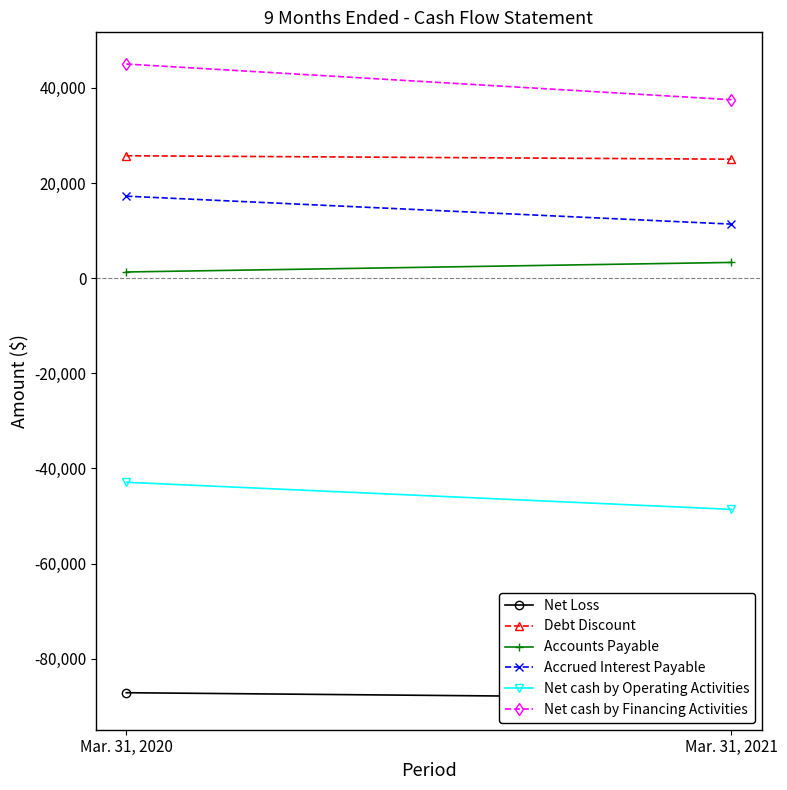

Reading left to right, list all the values displayed in this chart.

Net Loss: -87142	-88258
Debt Discount: 25720	25000
Accounts Payable: 1292	3300
Accrued Interest Payable: 17224	11352
Net cash by Operating Activities: -42906	-48606
Net cash by Financing Activities: 45000	37500